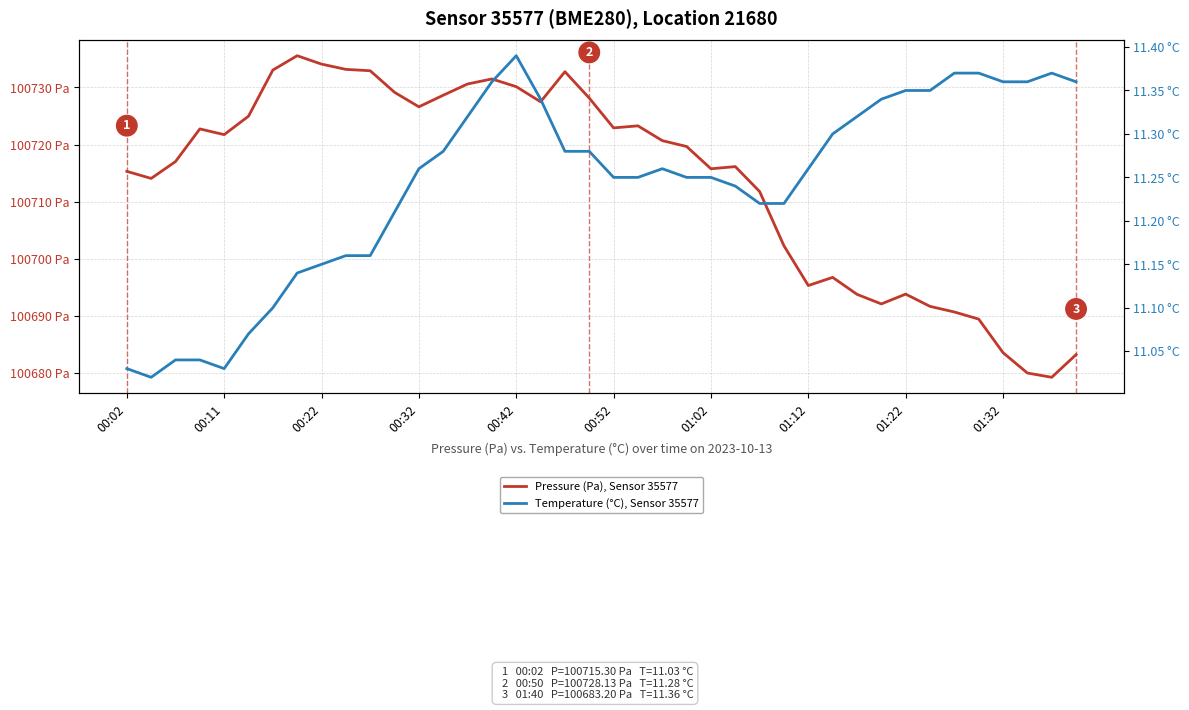

Rank the series by their maximum value, from highest to lowest.

Pressure (Pa), Sensor 35577, Temperature (°C), Sensor 35577